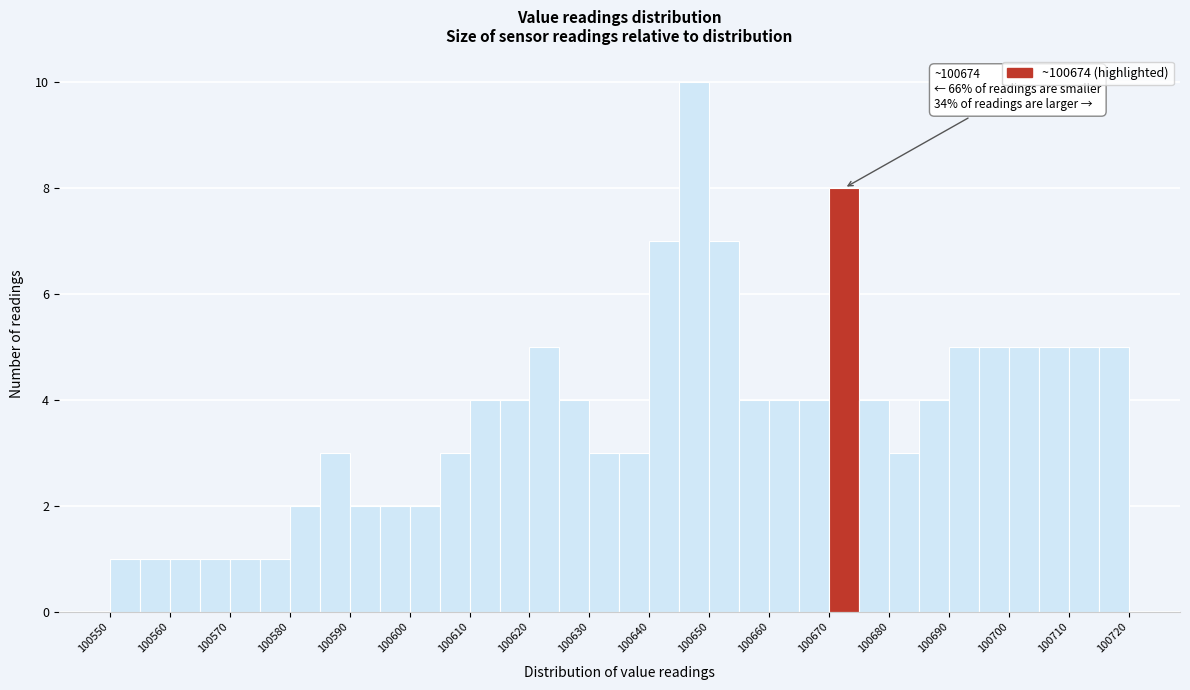

Which range on the x-axis has the tallest bar?

100645 to 100650